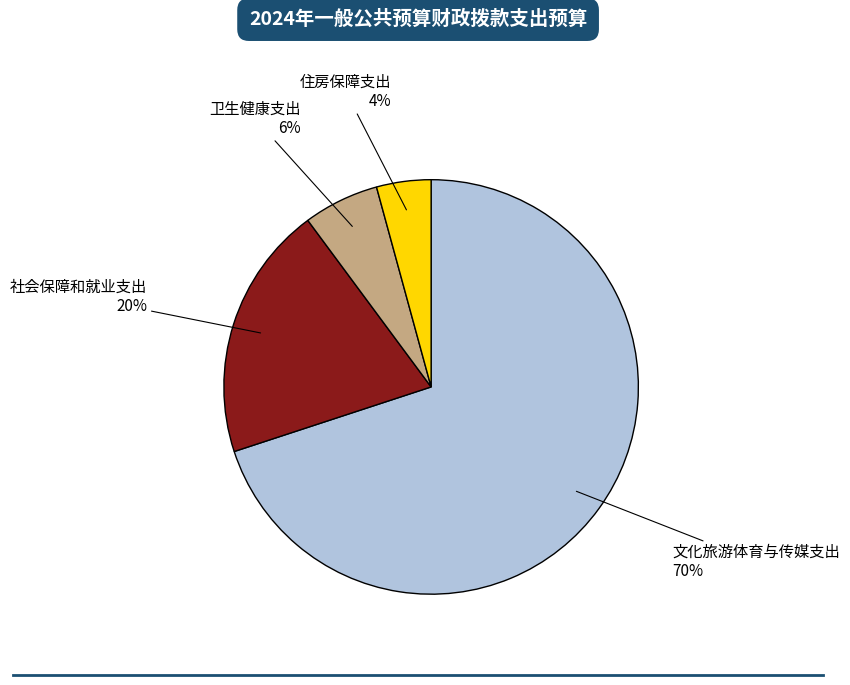

Do 卫生健康支出 and 文化旅游体育与传媒支出 together represent more than half of the pie?

Yes